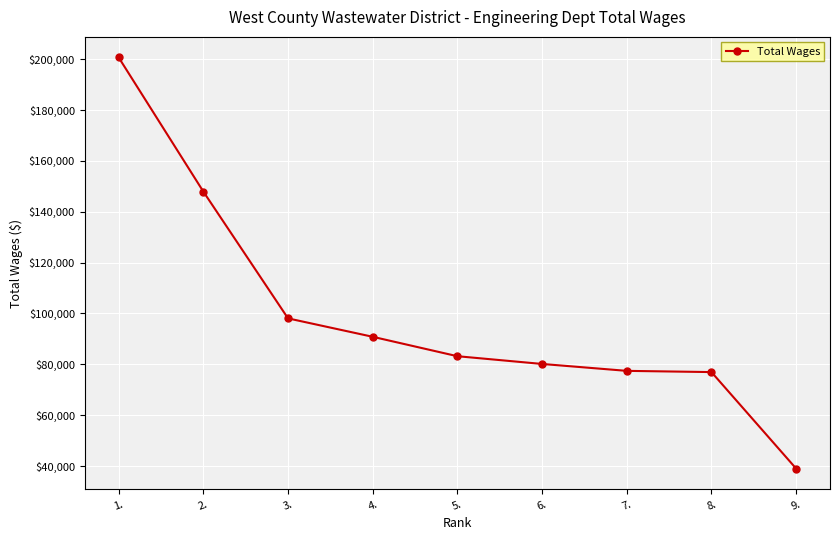

Which category has the lowest value across all series?

9.